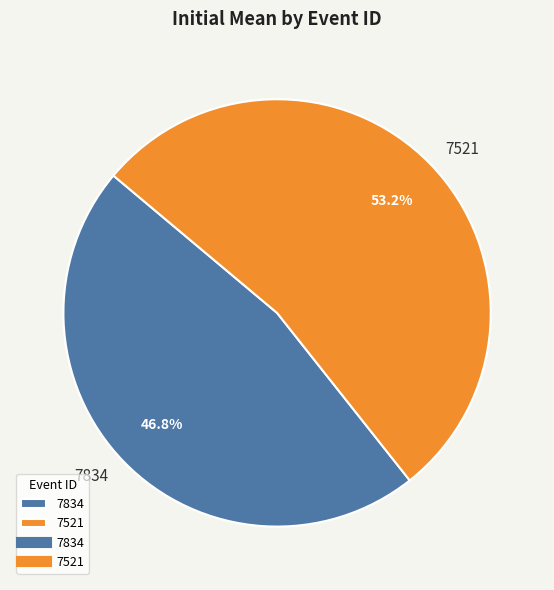

True or false: 7834 accounts for 47% of the total.

True